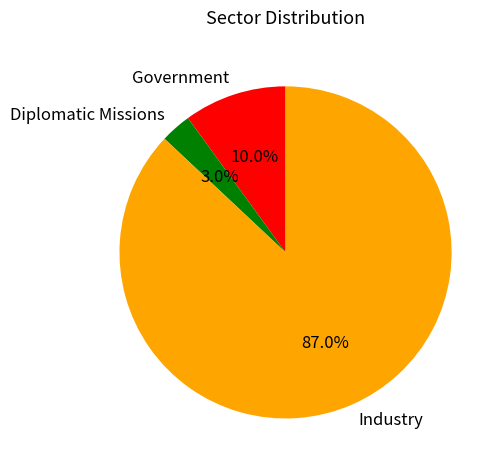

Is it true that Industry is 87% of the pie?

True